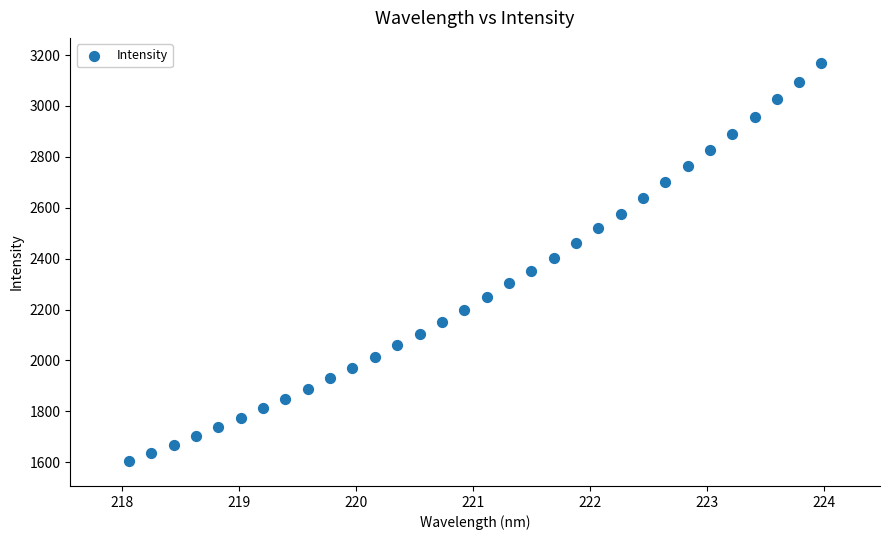

What is the range of Y values (max minus min)?

1560.5